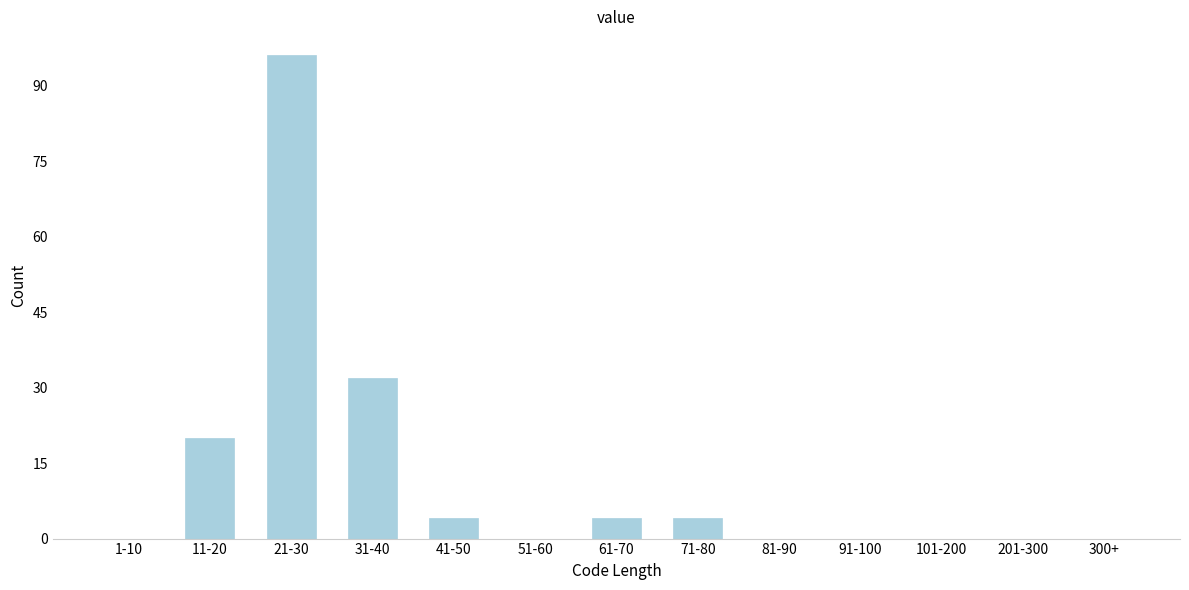

Reading left to right, transcribe all the data shown in this chart.

1-10=0	11-20=20	21-30=96	31-40=32	41-50=4	51-60=0	61-70=4	71-80=4	81-90=0	91-100=0	101-200=0	201-300=0	300+=0